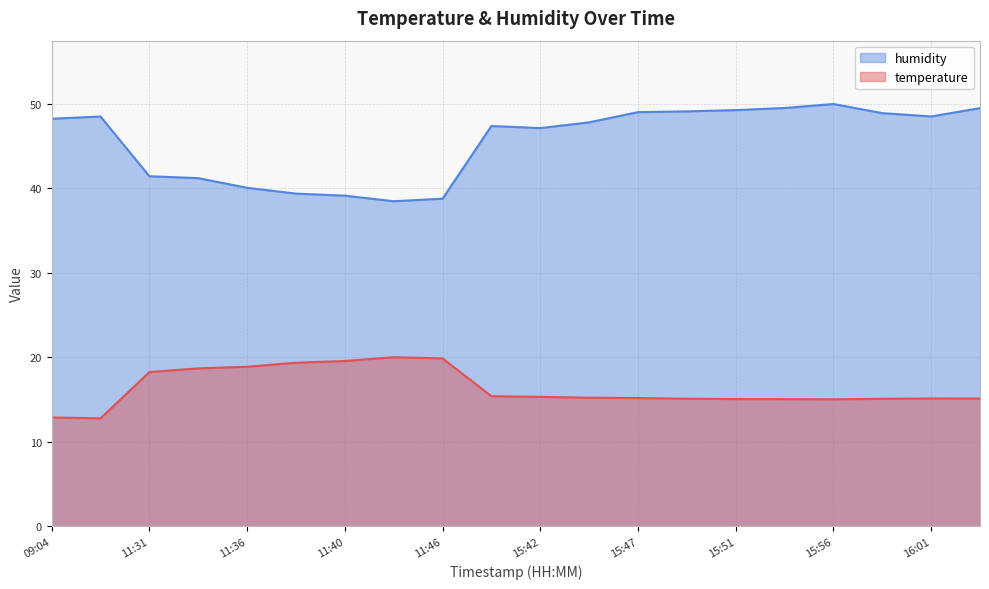

The value of temperature at 15:42 is 15.3. True or false?

True